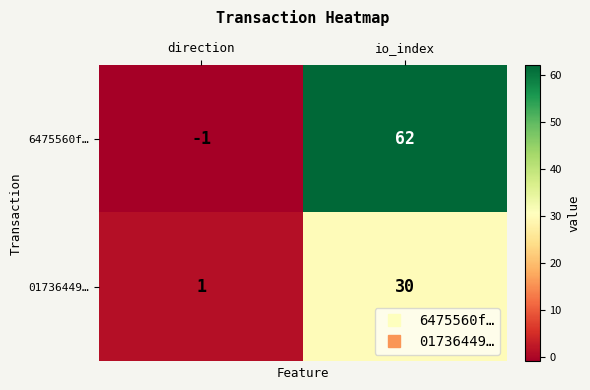

Which series has the largest total across all categories?

6475560f…